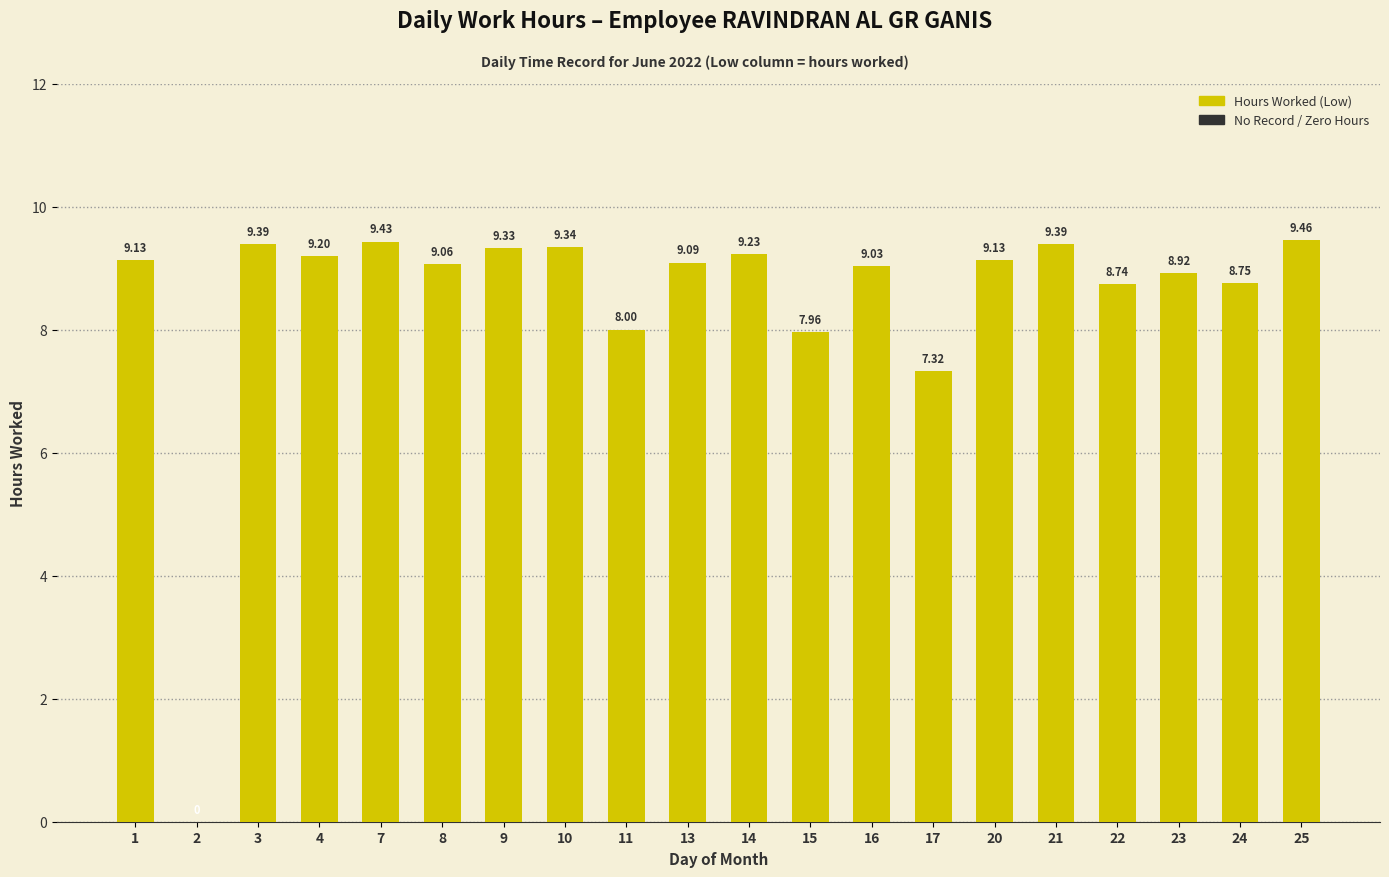

The value at 17 is 2.9. True or false?

False